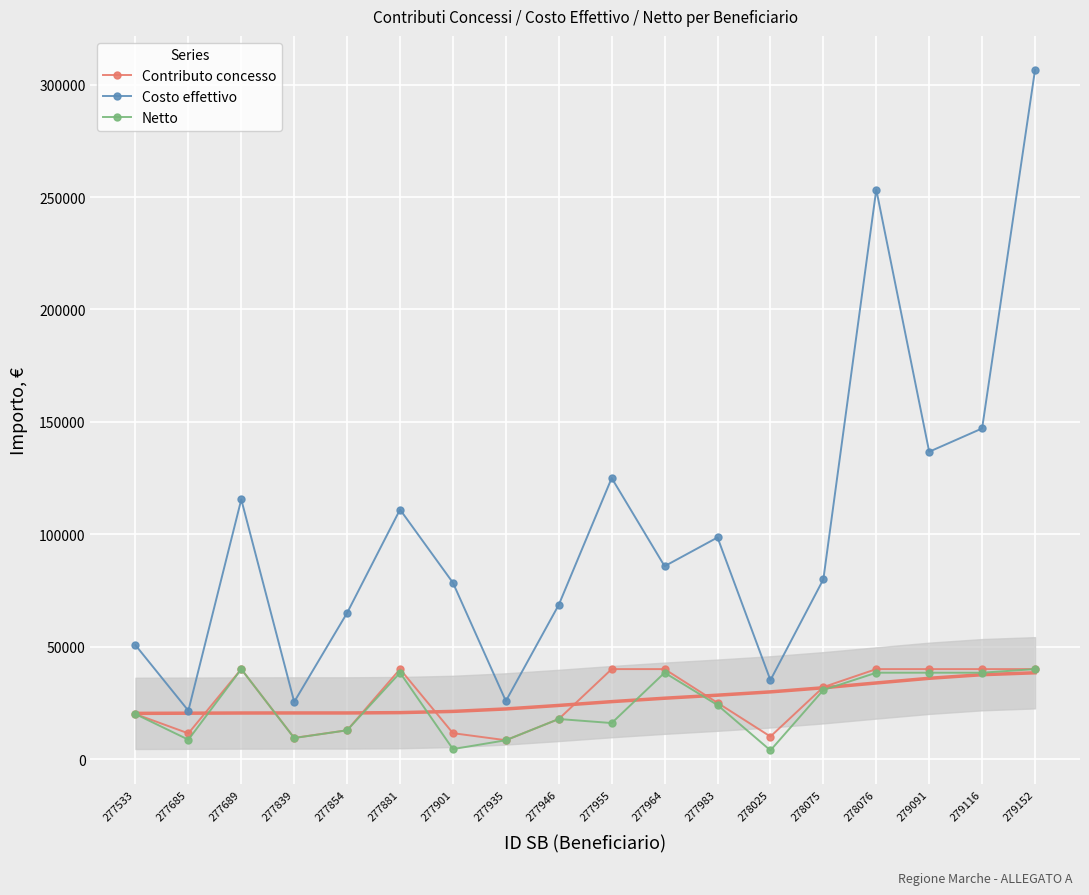

Is the value of Netto at 277839 greater than the value of Contributo concesso at 277839?

No